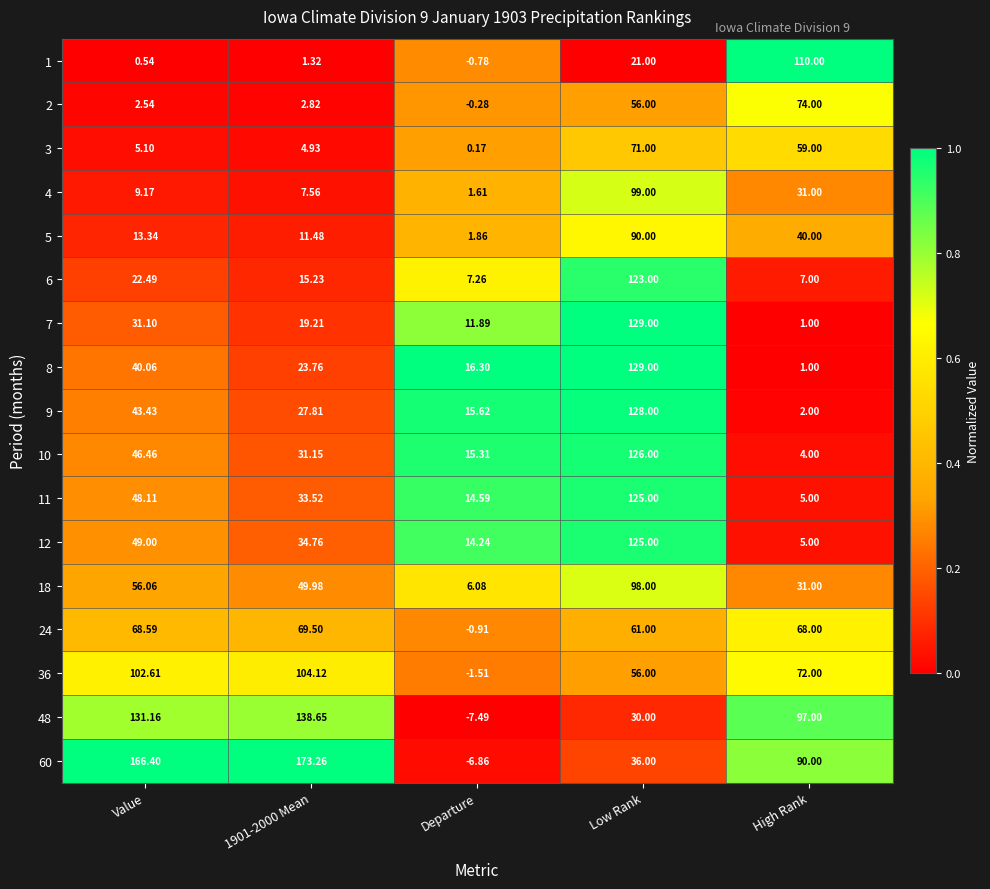

At how many categories does at least one series exceed 0?

5